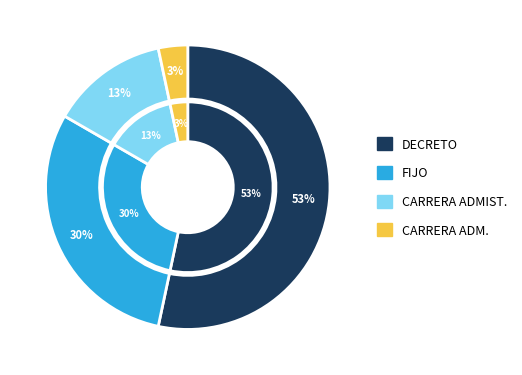

To the nearest percent, what is the difference between the FIJO and CARRERA ADMIST. slice percentages?

17%